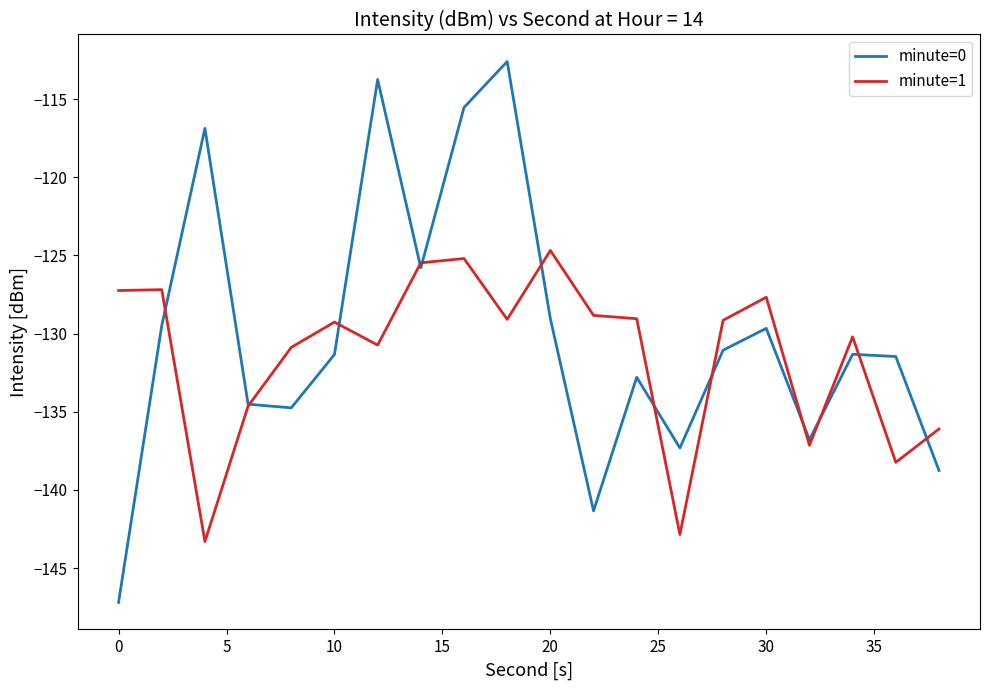

What is the maximum value for minute=0?

-112.6